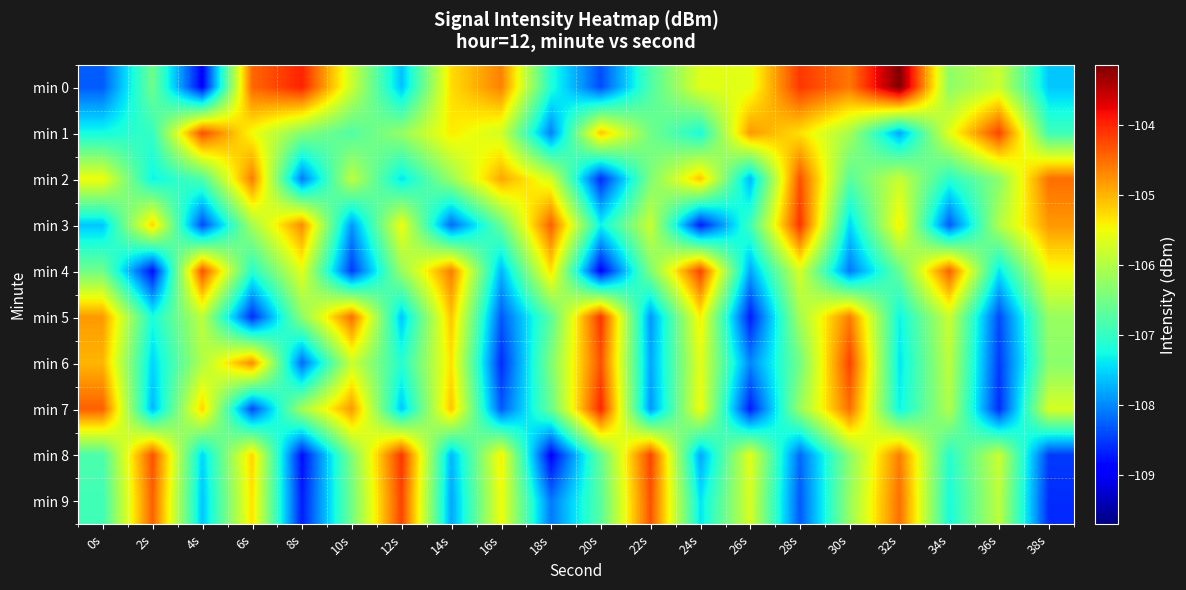

List the series in order of their peak value, lowest first.

min 2, min 1, min 4, min 6, min 9, min 3, min 5, min 8, min 7, min 0